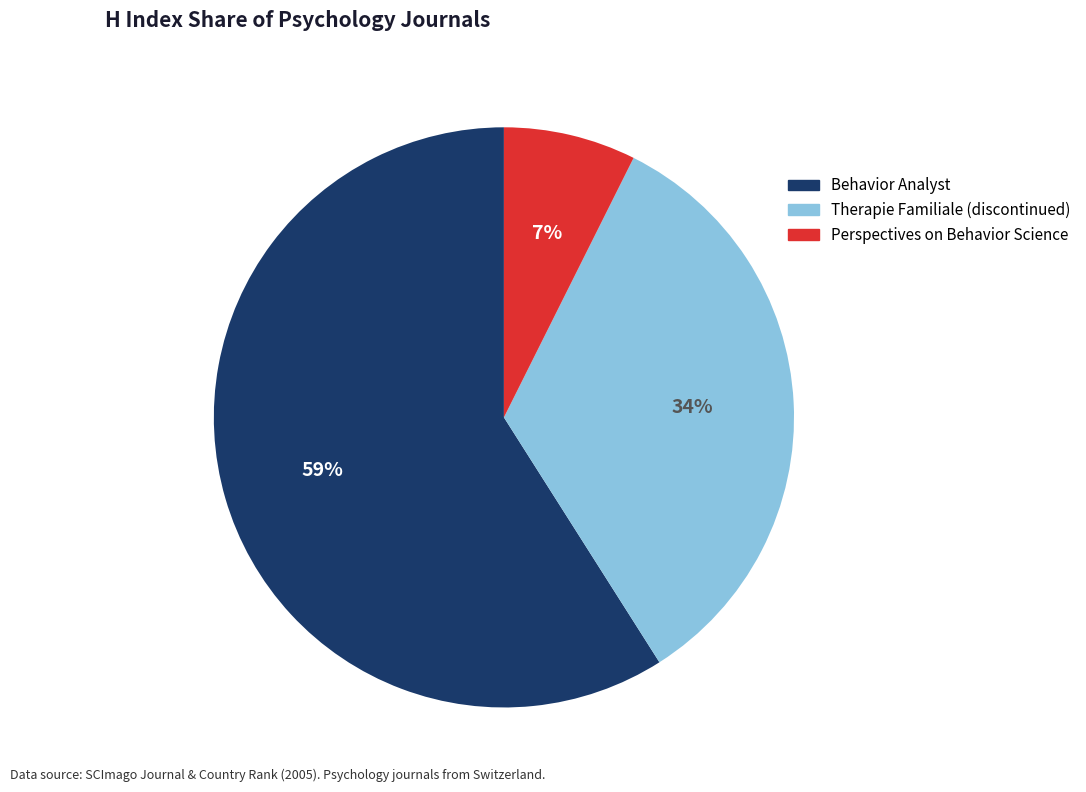

To the nearest percent, what is the combined percentage of Behavior Analyst and Therapie Familiale (discontinued)?

93%